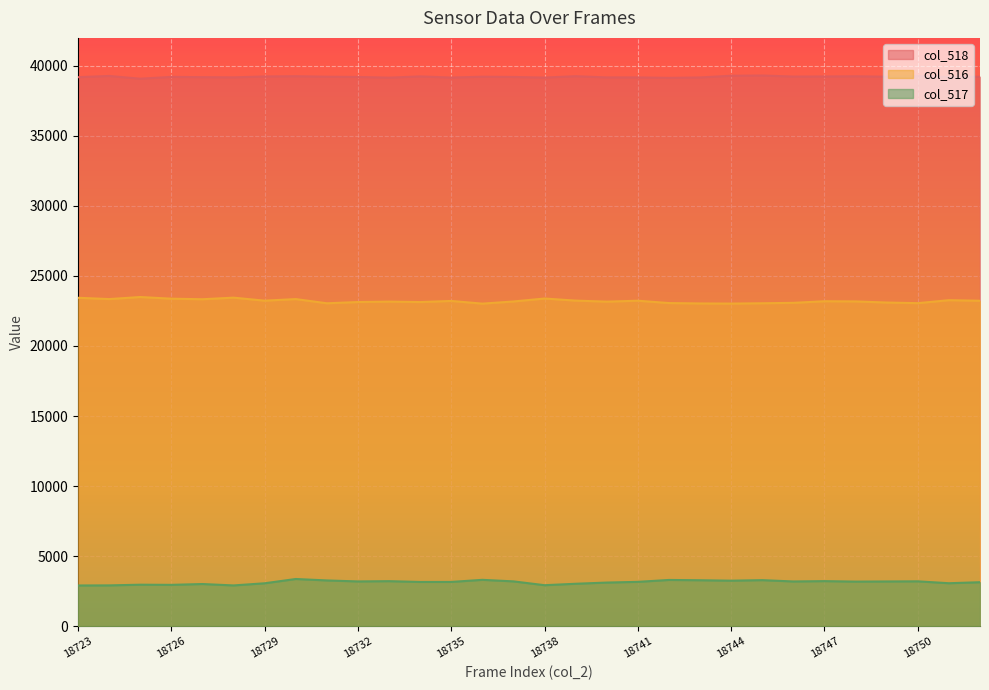

Where is col_518 nearest to the value 39199?

18723